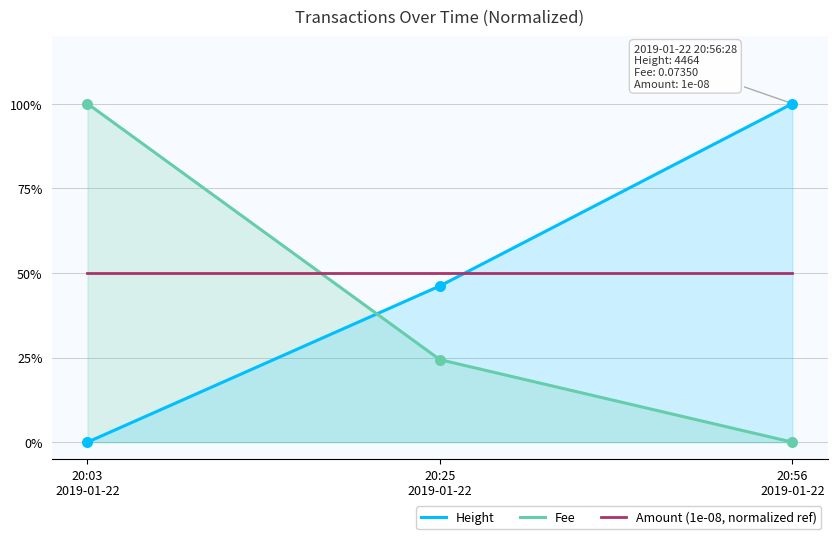

Is the value of Fee at 20:03
2019-01-22 greater than the value of Amount (1e-08, normalized ref) at 20:25
2019-01-22?

Yes